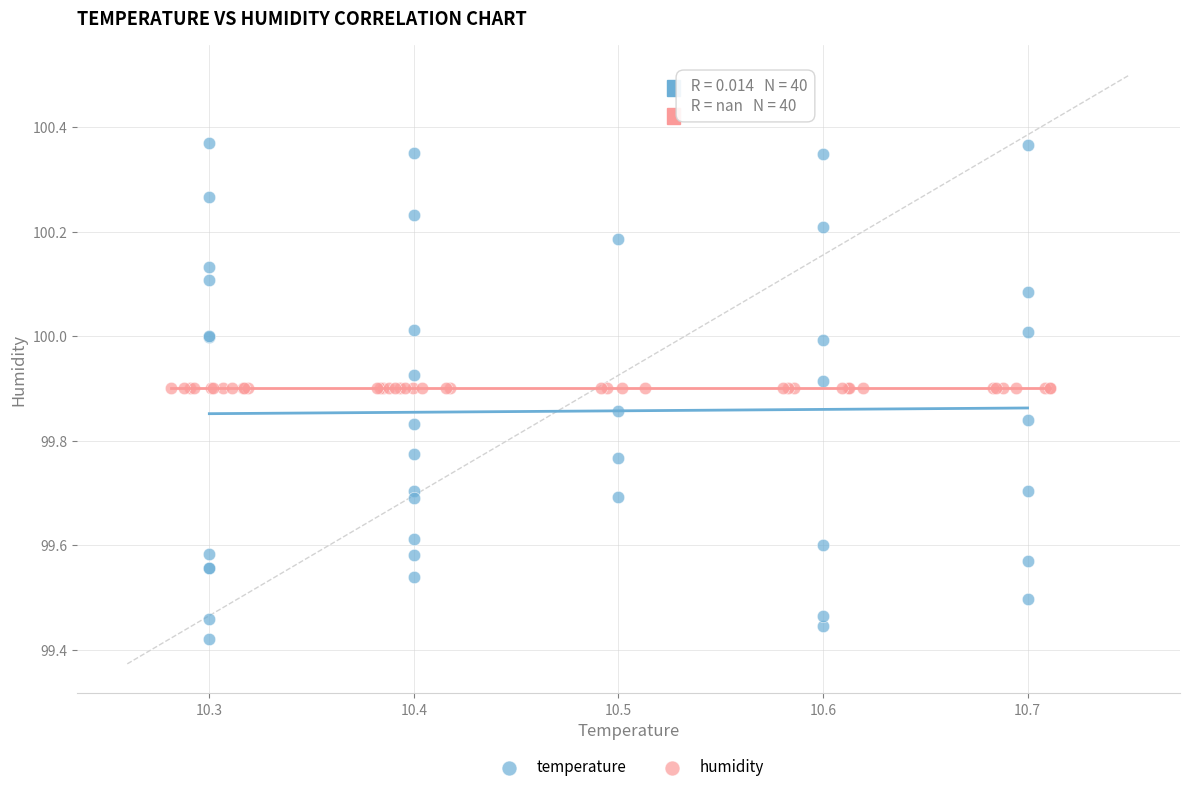

Which series contains the highest Y value?

temperature